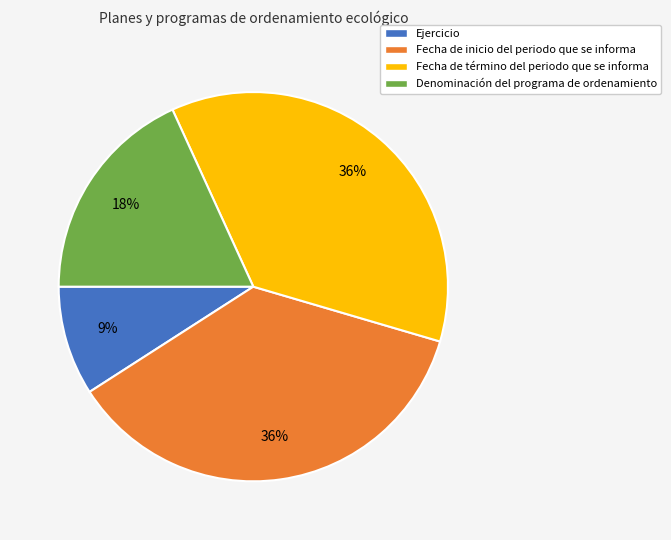

Which category has the smallest portion of the pie?

Ejercicio